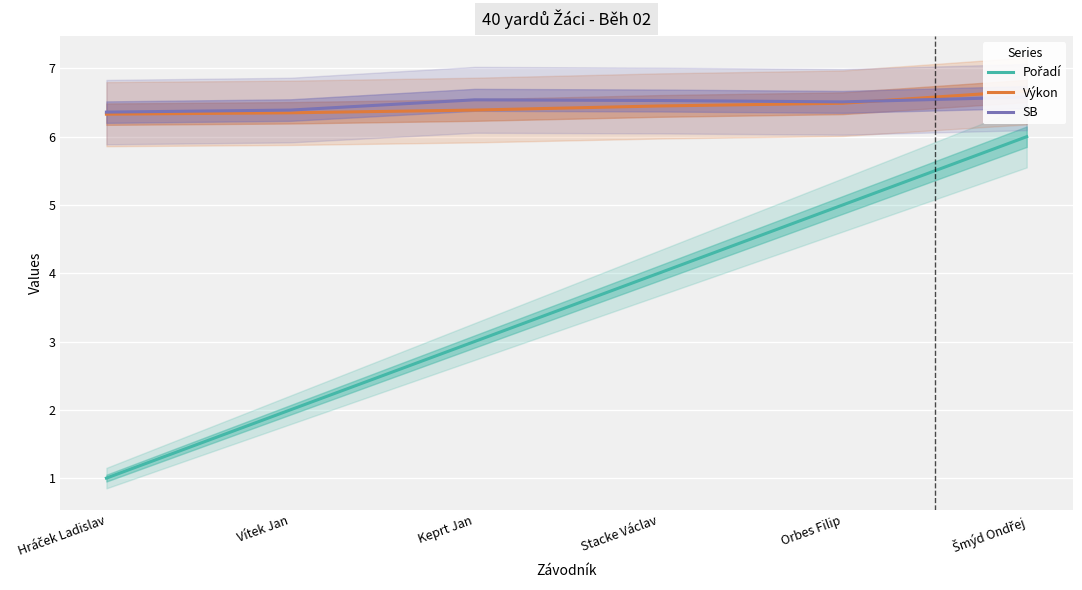

True or false: SB has a value of 8.4 at Hráček Ladislav.

False